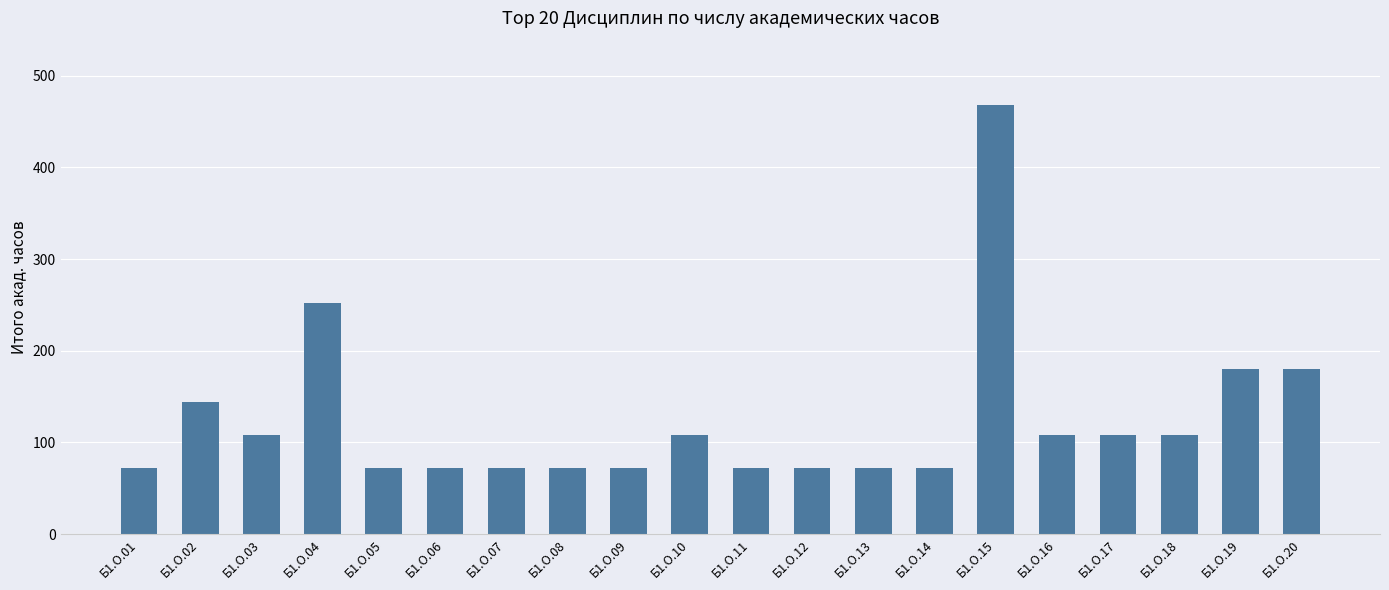

What is the smallest value displayed?

72